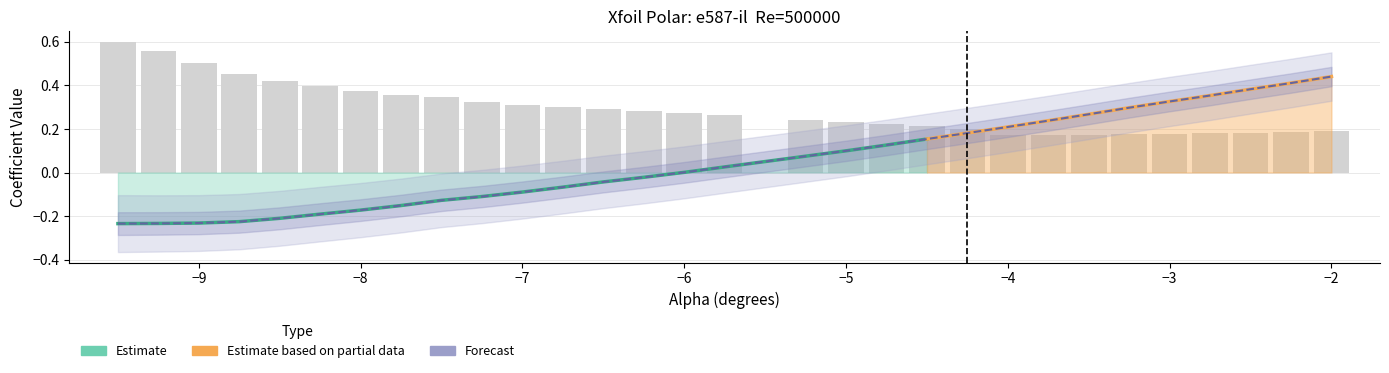

What is the difference between the Cl values at -6.25 and -3.5?

0.3